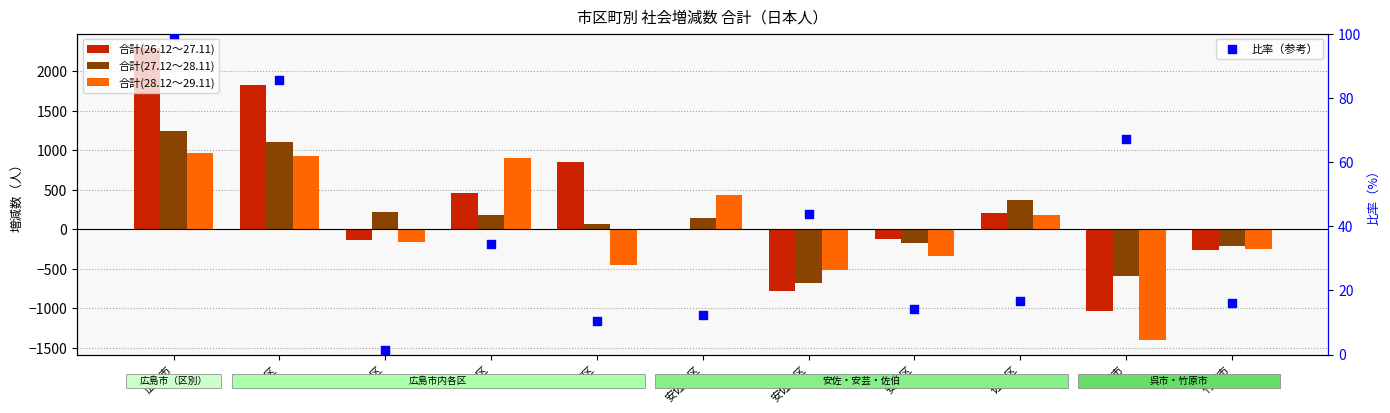

At which category is the sum across all series the highest?

広島市